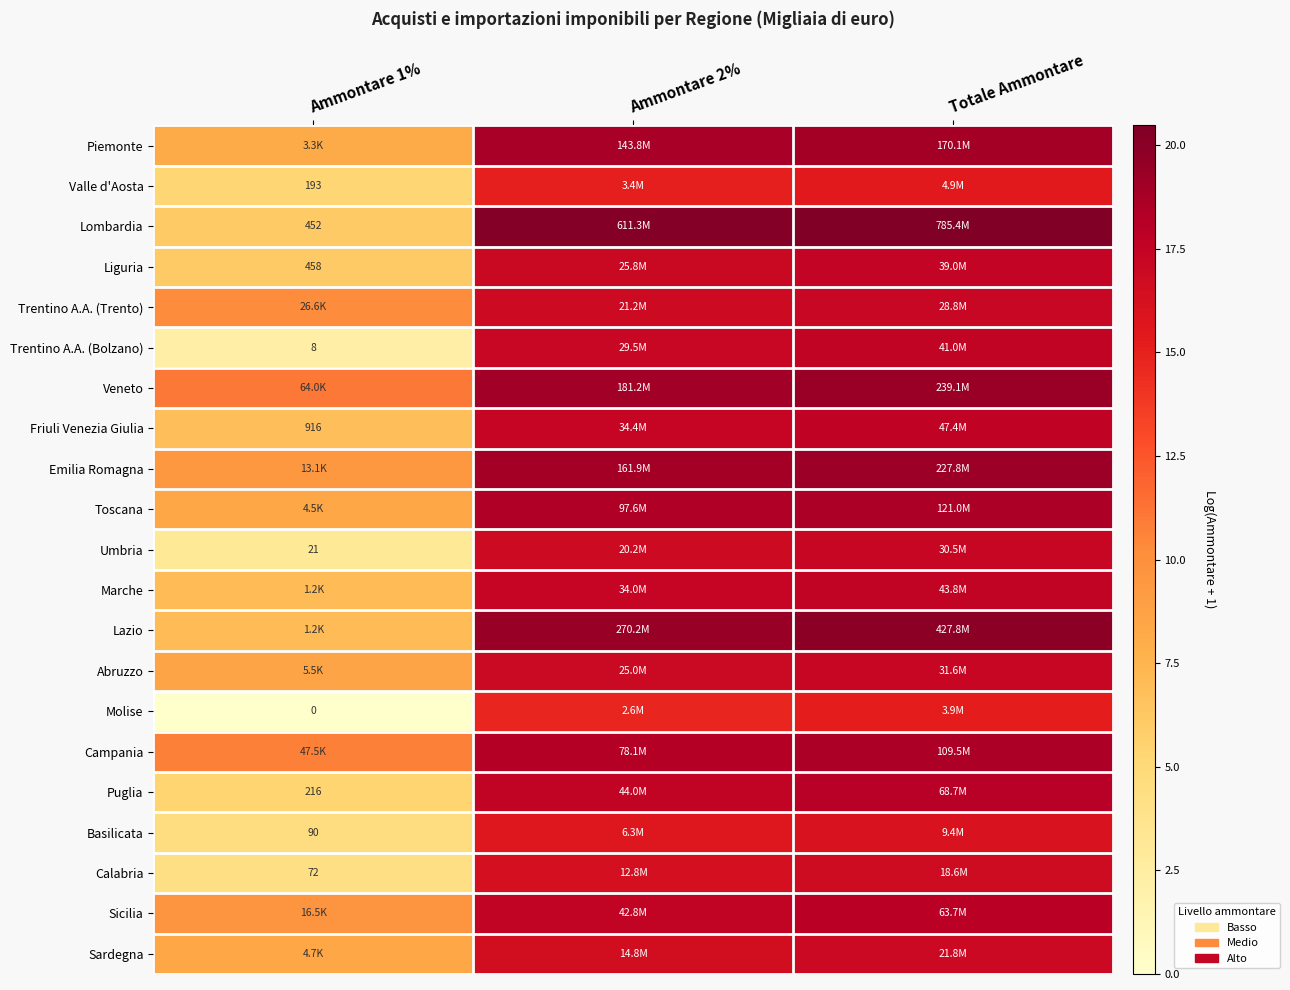

At Ammontare 1%, list the series in order from largest to smallest.

Veneto, Campania, Trentino A.A. (Trento), Sicilia, Emilia Romagna, Abruzzo, Sardegna, Toscana, Piemonte, Lazio, Marche, Friuli Venezia Giulia, Liguria, Lombardia, Puglia, Valle d'Aosta, Basilicata, Calabria, Umbria, Trentino A.A. (Bolzano), Molise